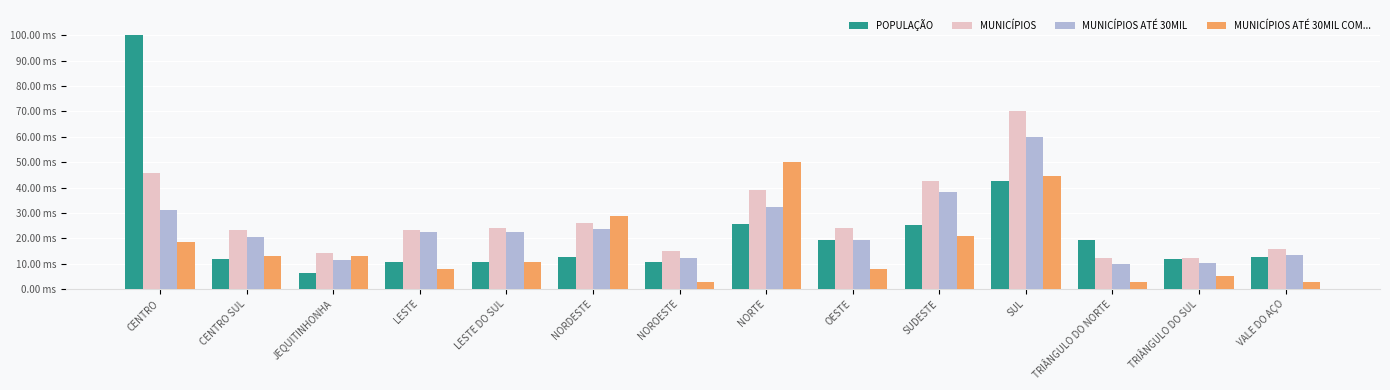

Reading left to right, list all the values displayed in this chart.

POPULAÇÃO: 100.0	12.0	6.2	10.6	10.6	12.7	10.7	25.6	19.5	25.3	42.6	19.5	11.8	12.8
MUNICÍPIOS: 45.9	23.2	14.1	23.2	24.1	25.9	15.0	39.1	24.1	42.7	70.0	12.3	12.3	15.9
MUNICÍPIOS ATÉ 30MIL: 31.3	20.6	11.6	22.4	22.4	23.7	12.1	32.2	19.3	38.1	60.0	9.9	10.3	13.4
MUNICÍPIOS ATÉ 30MIL COM...: 18.4	13.2	13.2	7.9	10.5	28.9	2.6	50.0	7.9	21.1	44.7	2.6	5.3	2.6